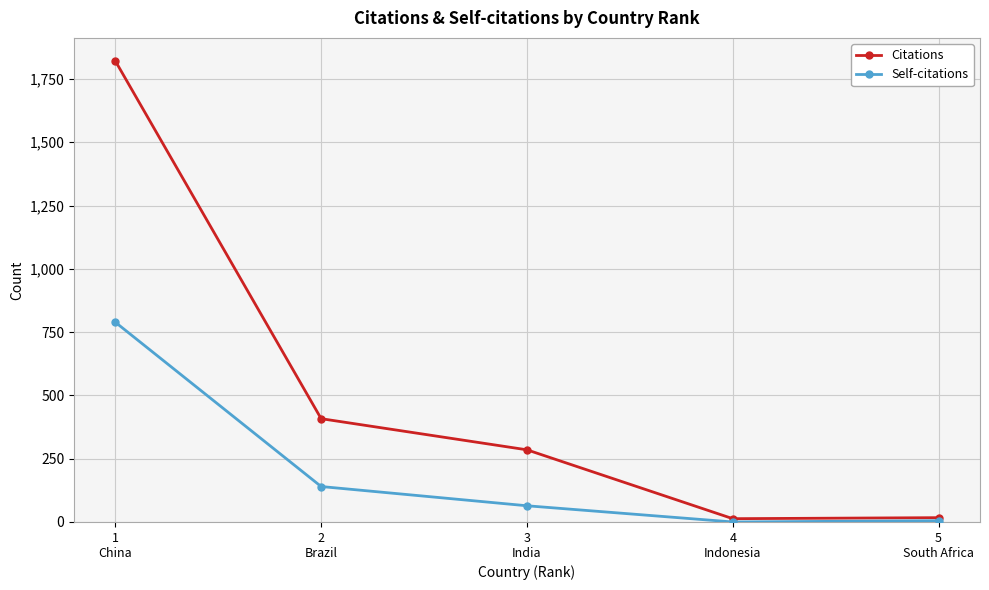

At which category does Self-citations reach its first local valley?

4
Indonesia